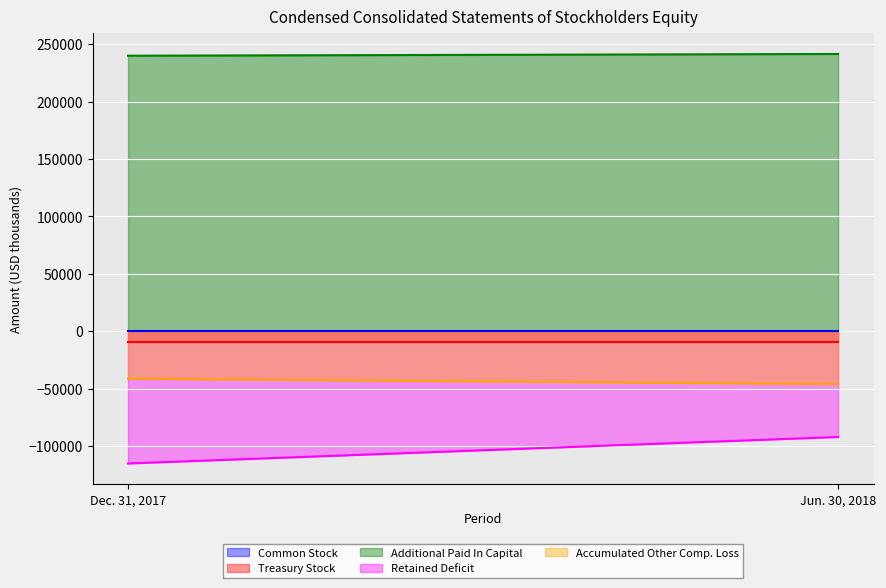

Between Dec. 31, 2017 and Jun. 30, 2018, which is larger?

Dec. 31, 2017